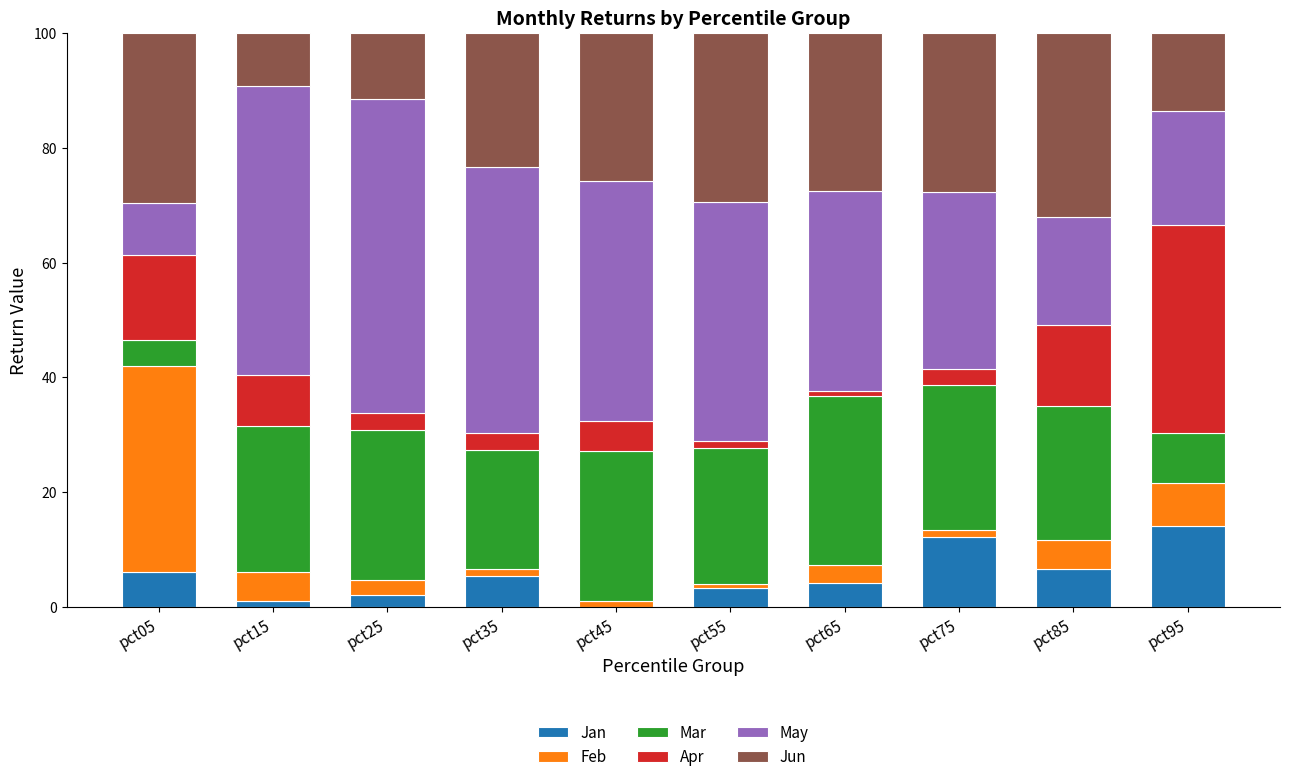

What is the maximum value for Jan?

14.0